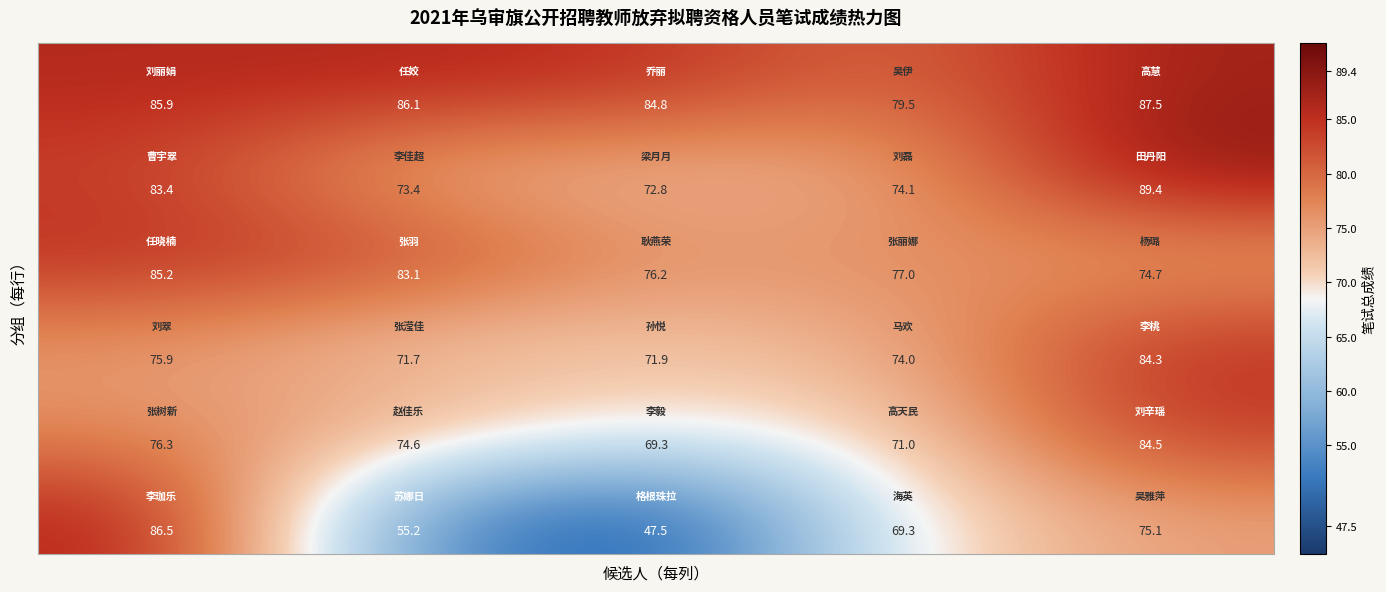

At how many categories does at least one series exceed 75?

5